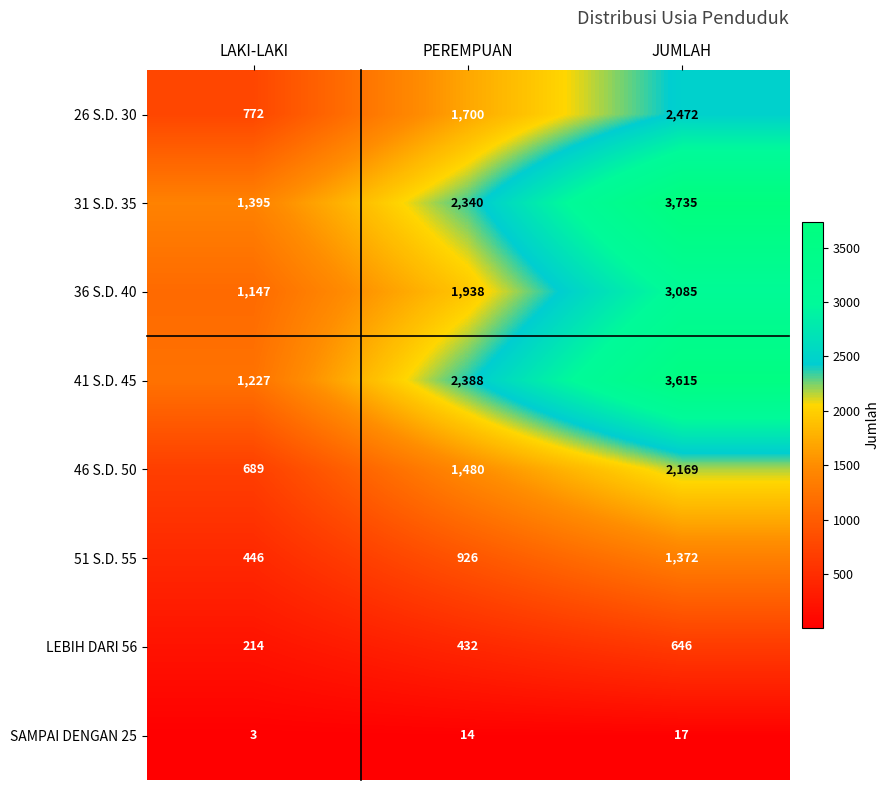

At which category does the chart reach its minimum across all series?

LAKI-LAKI